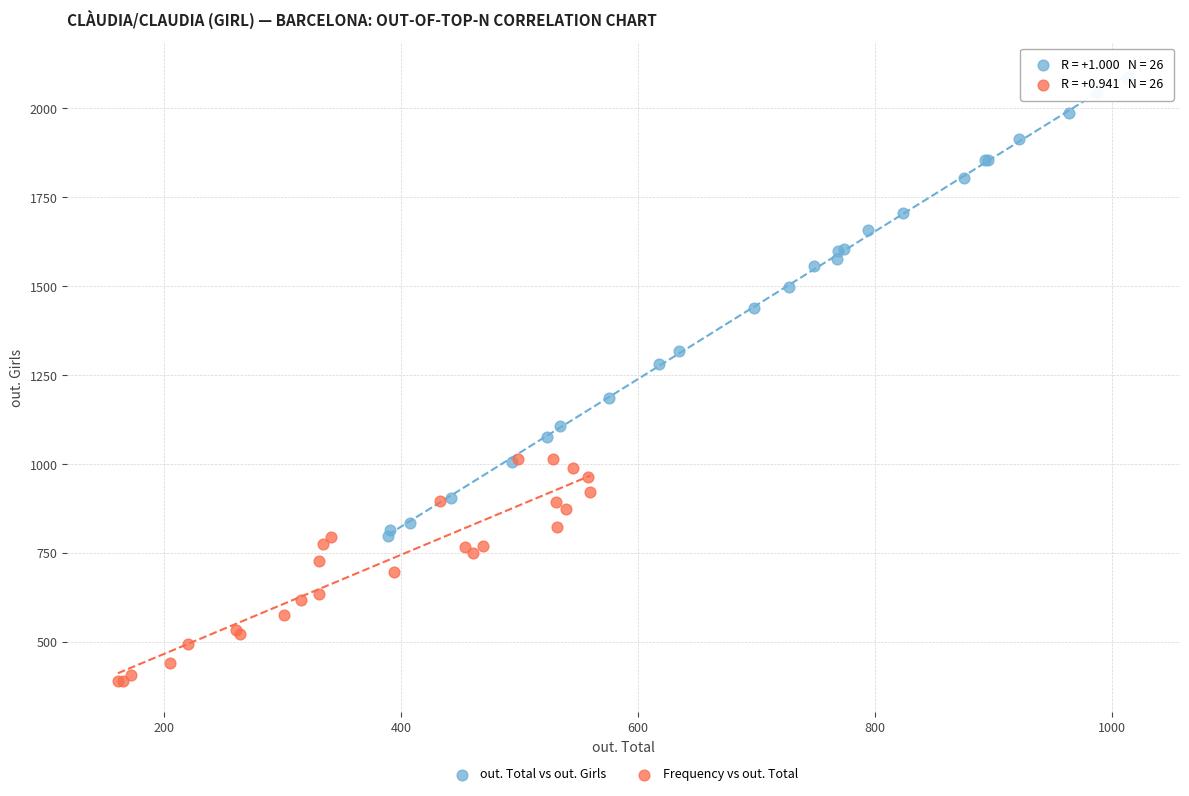

Which series contains the highest Y value?

out. Total vs out. Girls